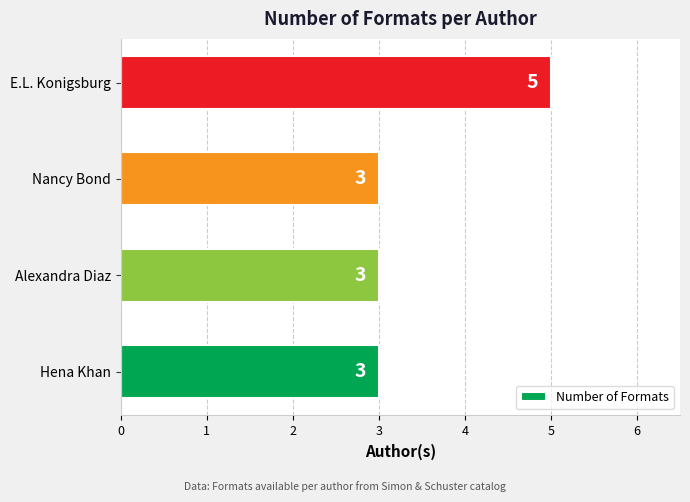

How many values are between 3 and 5?

4